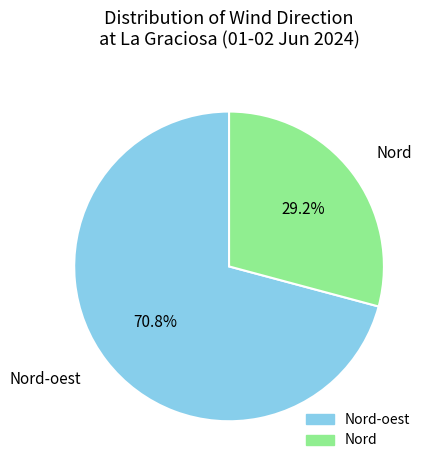

Which category accounts for the majority?

Nord-oest